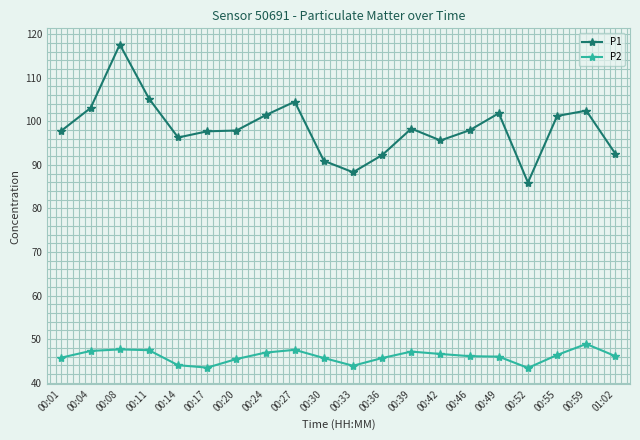

What value does the P2 series have at 00:59?

48.9